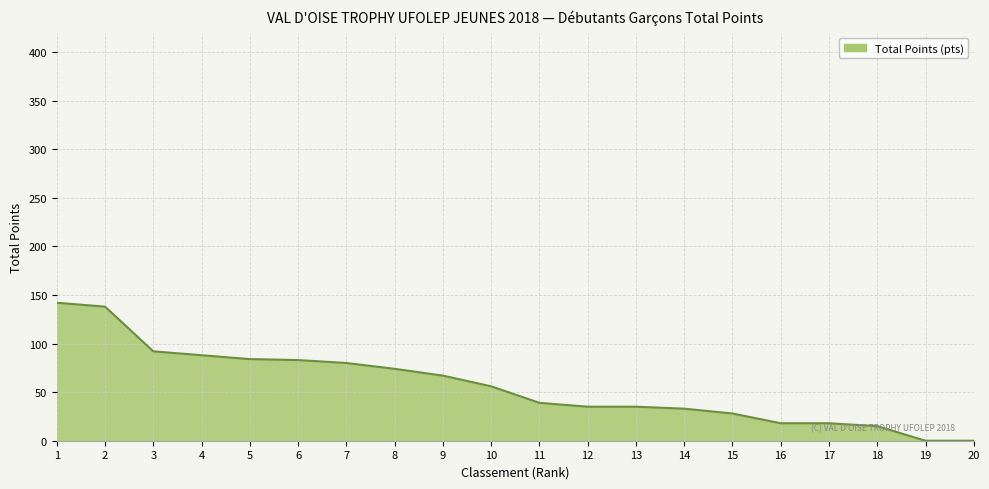

What is the difference between the maximum and minimum values?

142